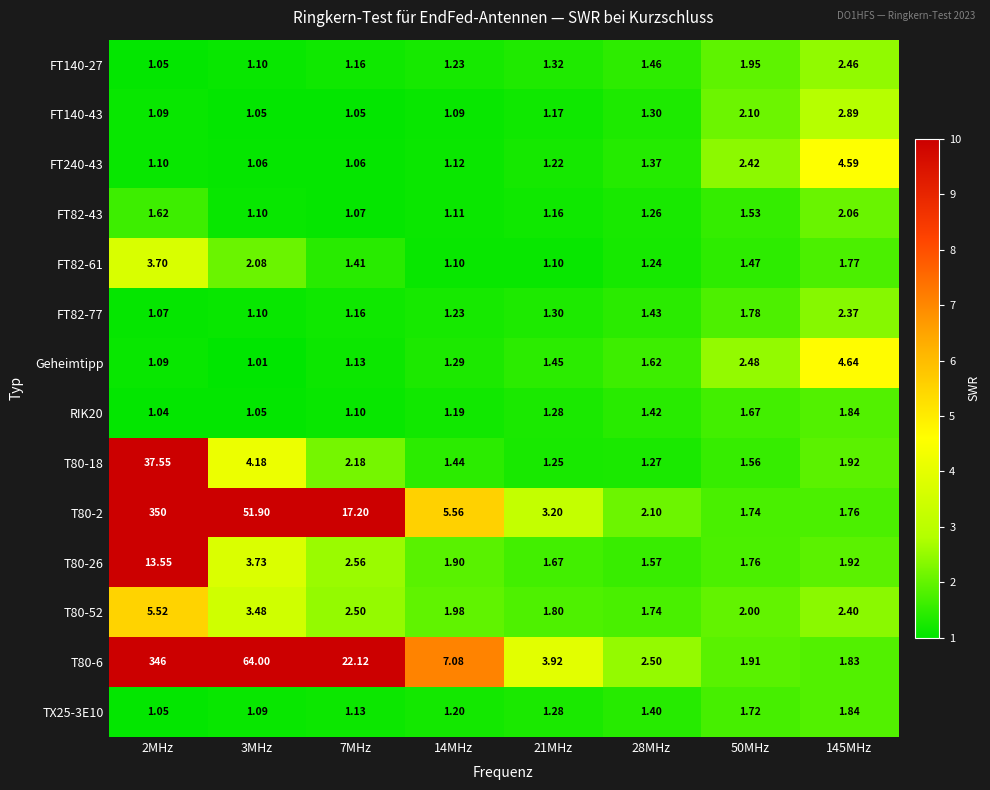

Is the value of FT82-77 at 2MHz greater than the value of RIK20 at 2MHz?

Yes